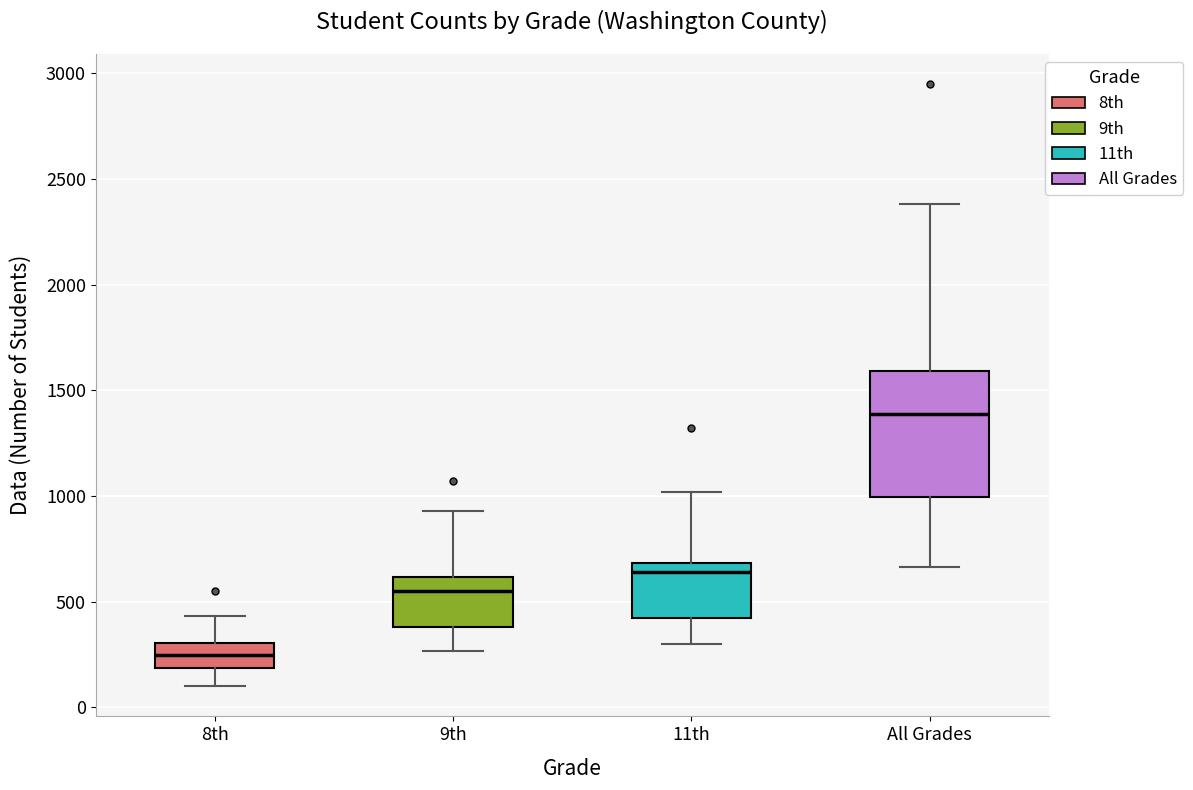

Which box is the tallest, from its lower edge to its upper edge?

All Grades